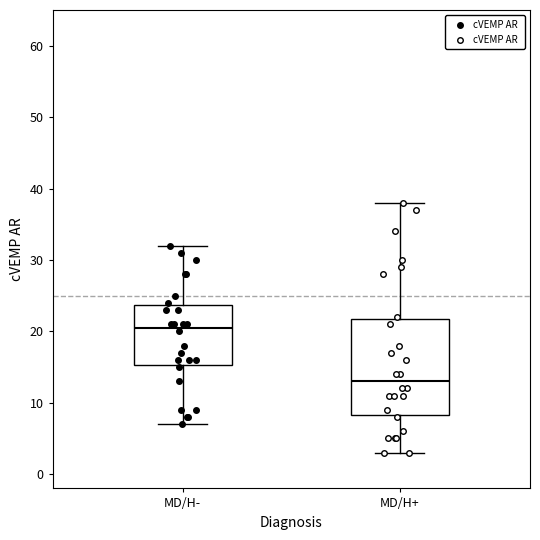

Where is the lower edge of the box for MD/H- on the y-axis? The values are not printed on the chart, so give them approximately, as read against the axis.

15